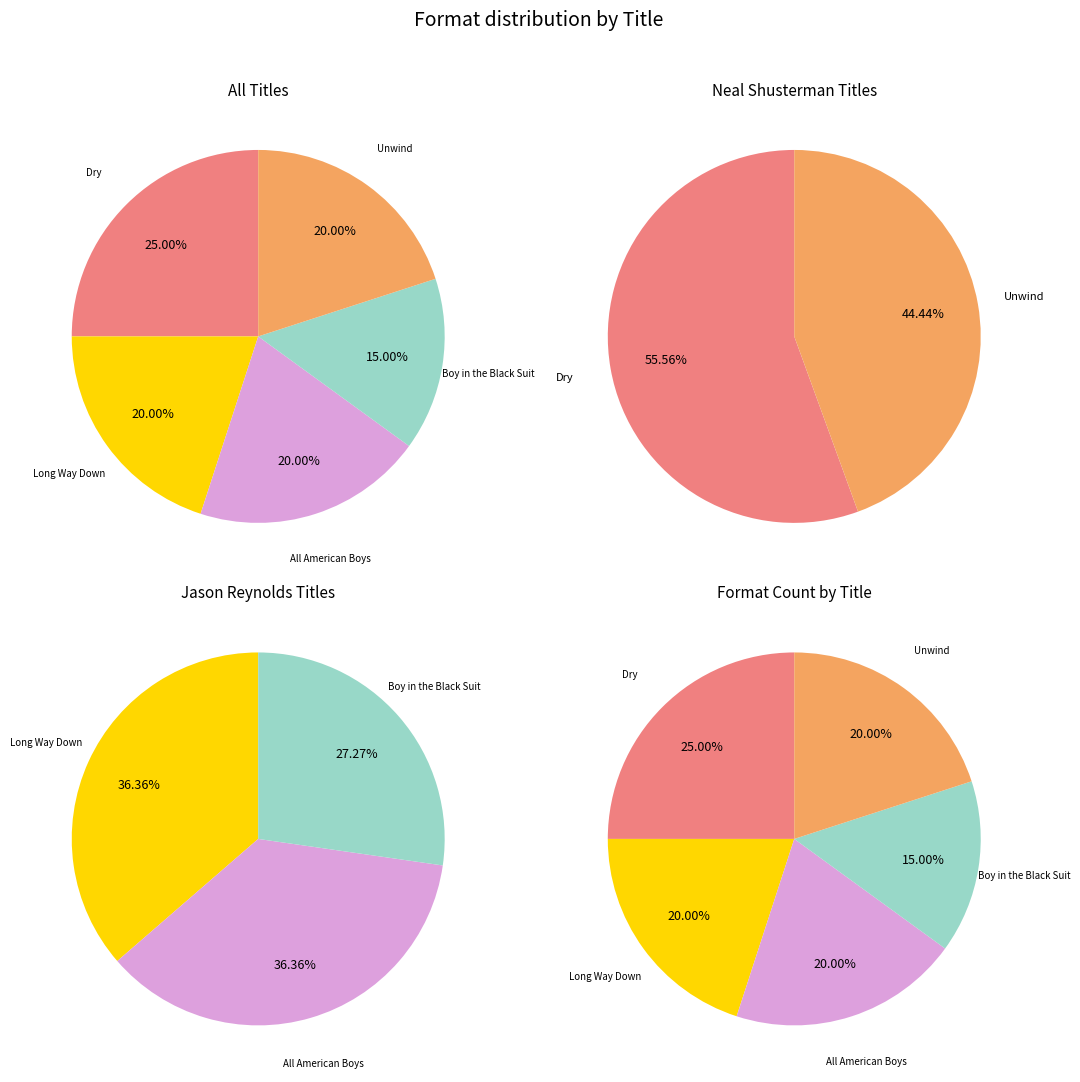

How many slices are in this pie chart?

5